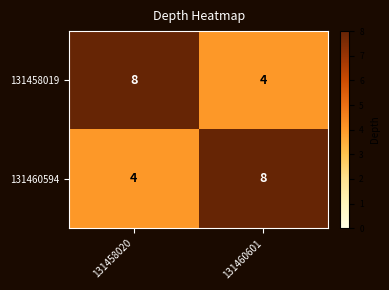

The 131458019 series shows 8 at 131458020. True or false?

True